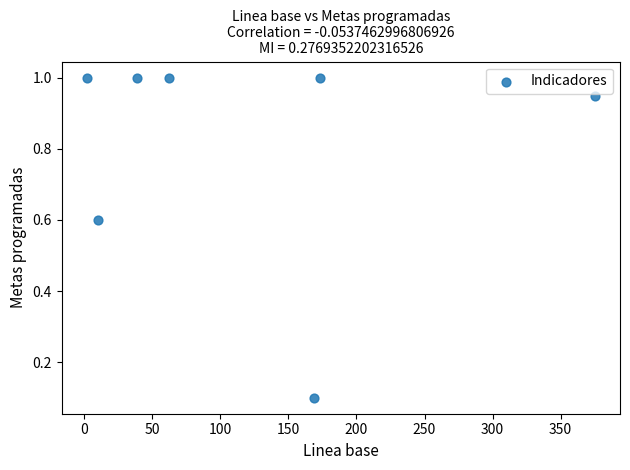

What is the average Y value?

0.8